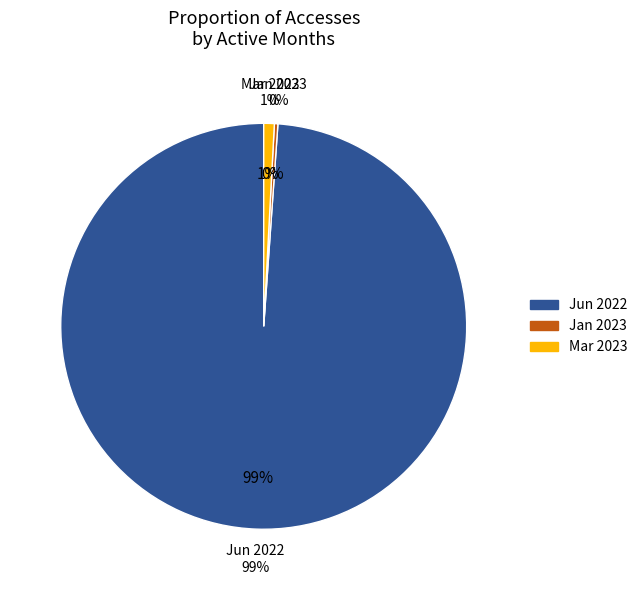

How many slices are in this pie chart?

3